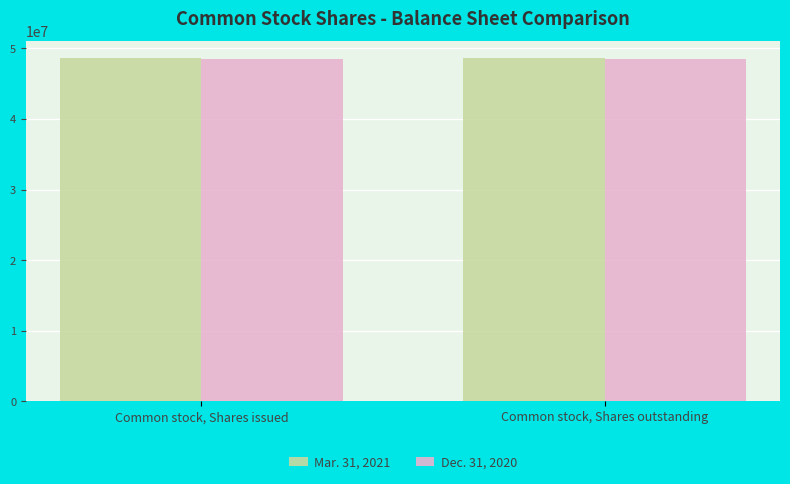

What is the highest value of the Dec. 31, 2020 series?

48541601